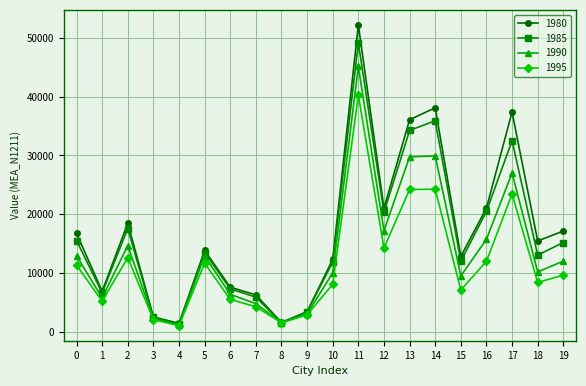

Count the number of data series in this chart.

4